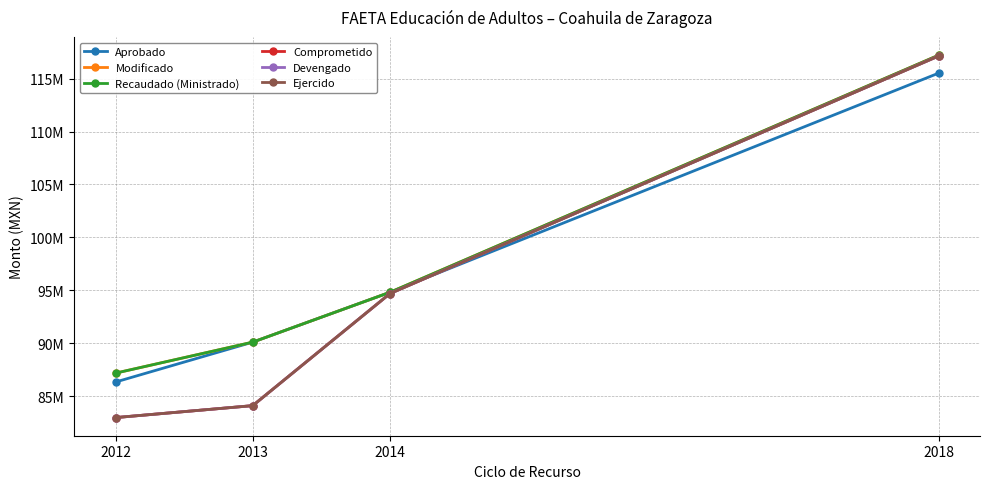

Where does the Aprobado series first go above 94818769?

2018